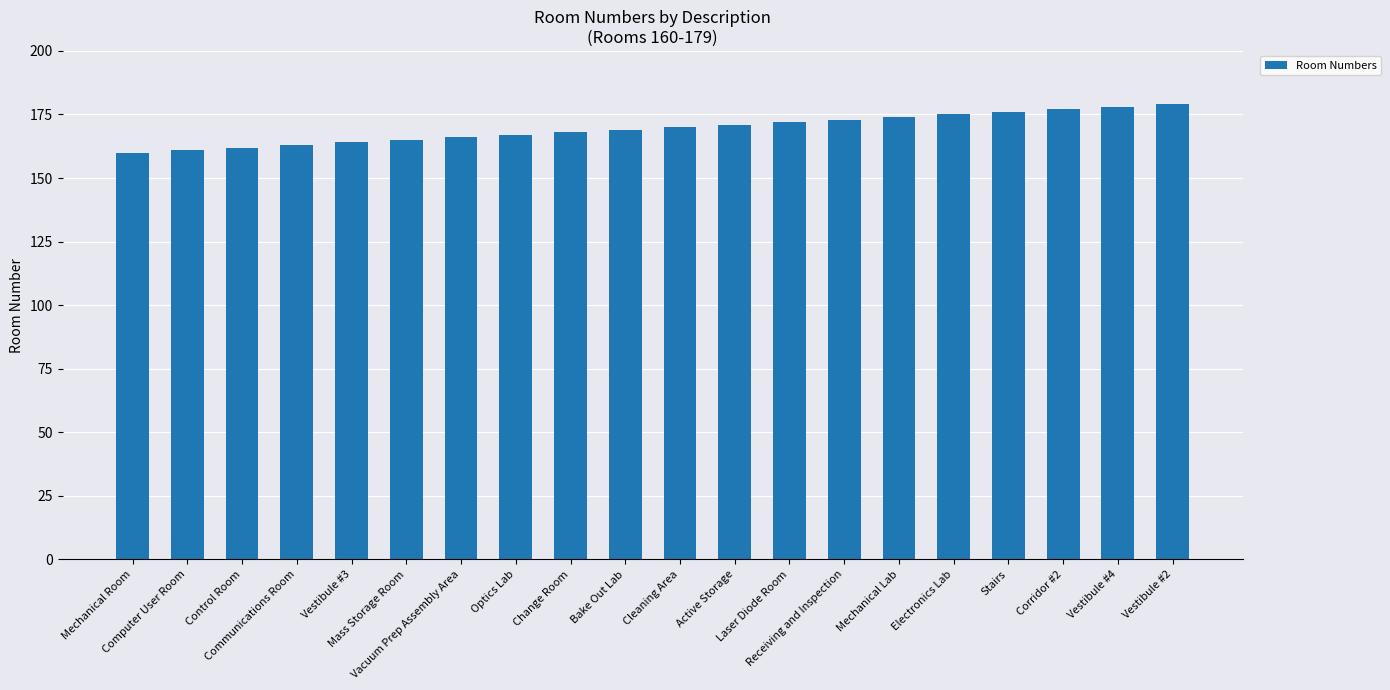

Approximately how many times larger is the value at Mechanical Lab compared to Vestibule #3?

1.1